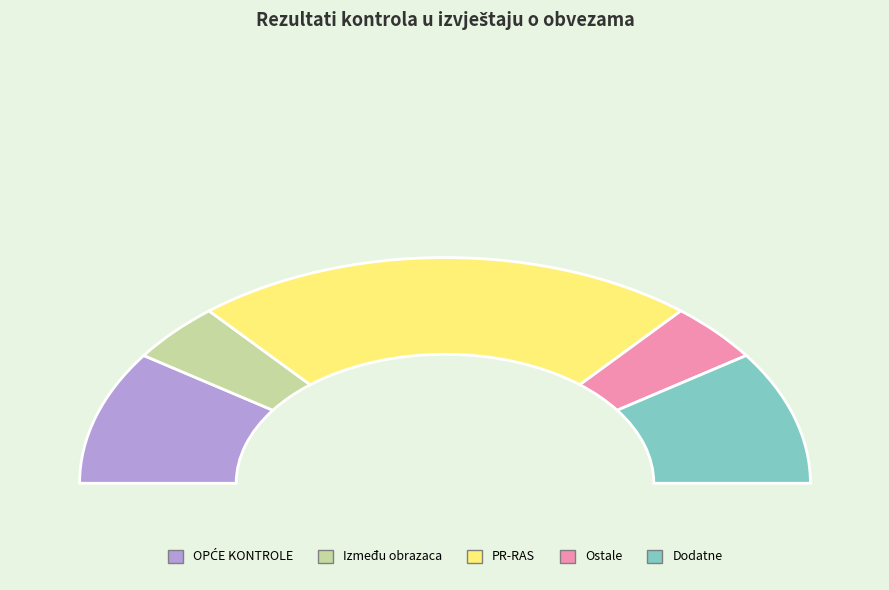

How many segments does this pie chart have?

5